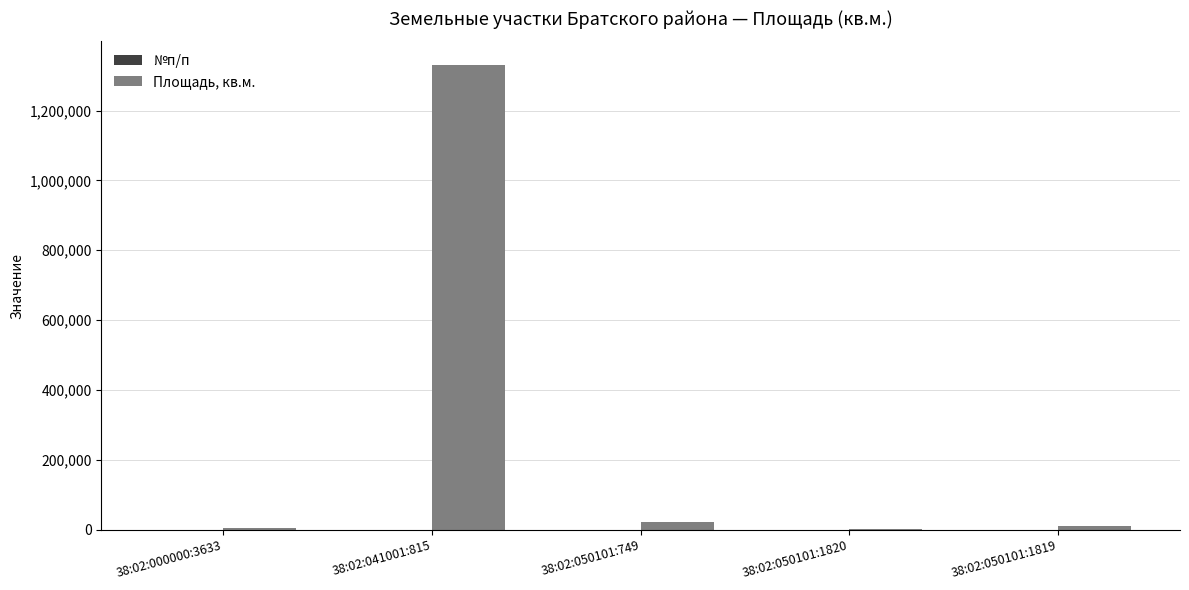

Which series has the largest total across all categories?

Площадь, кв.м.